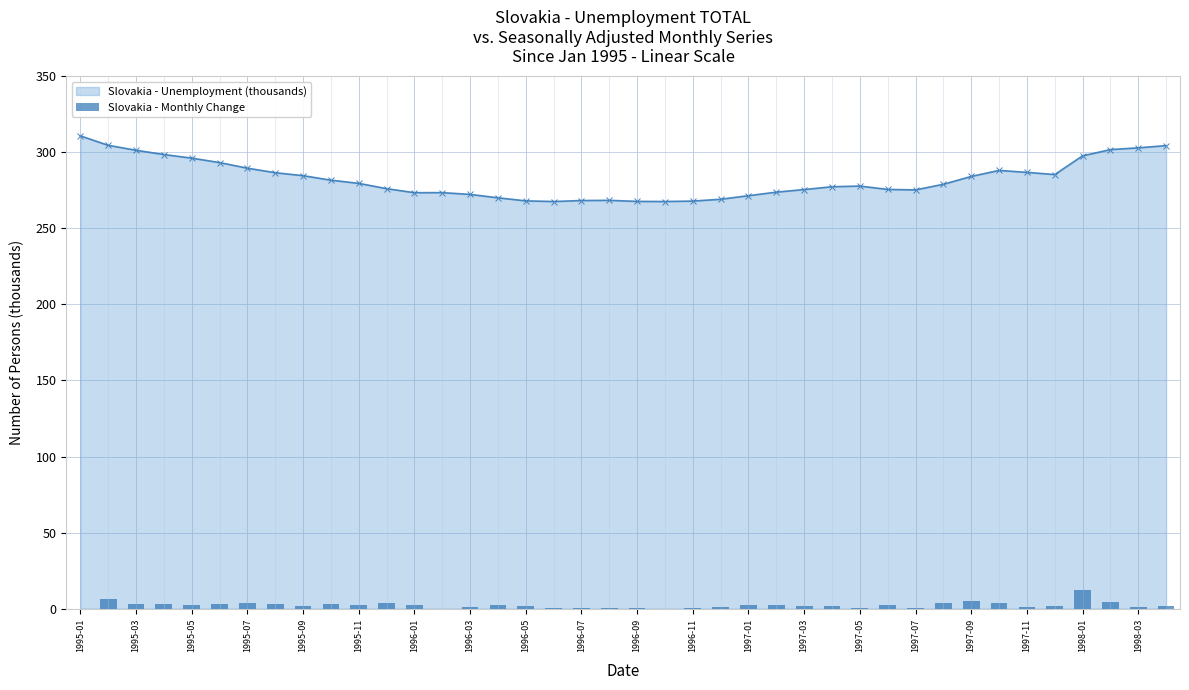

How many groups of bars are there?

40